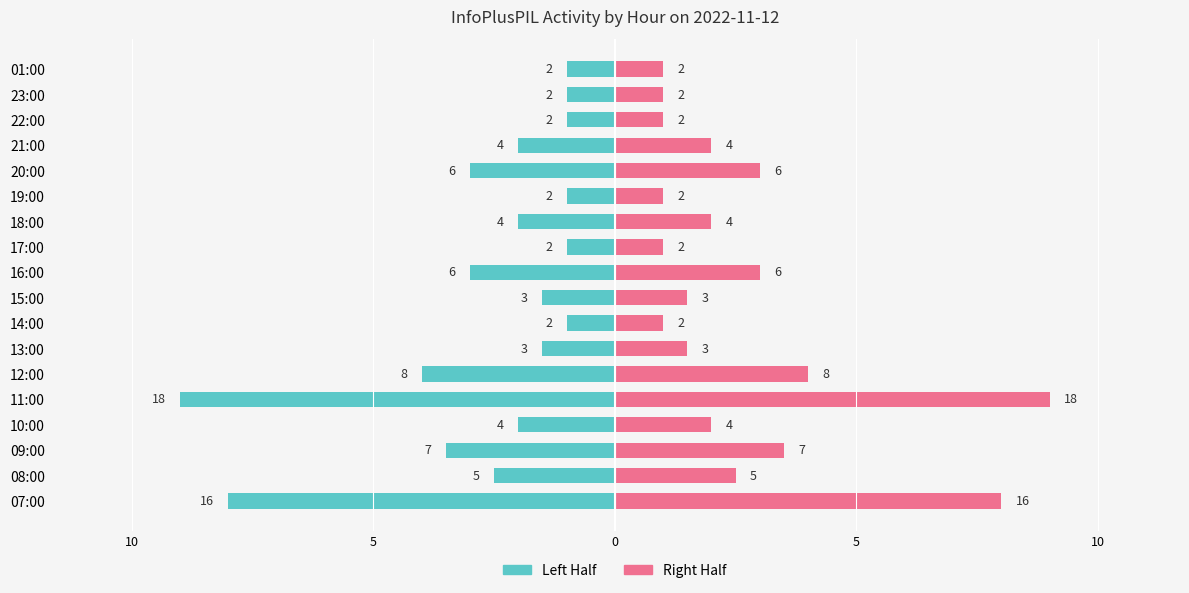

Which series has the largest range (max minus min)?

Left Half